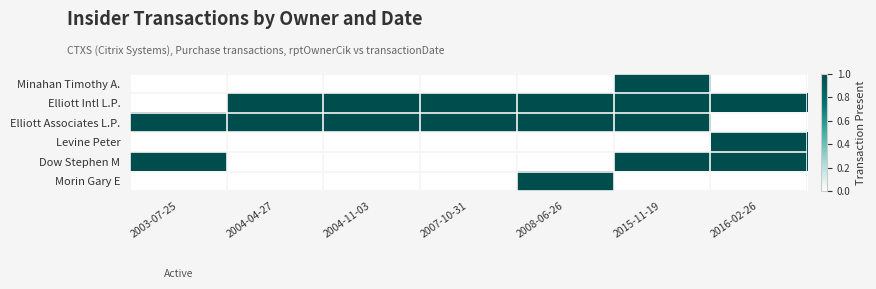

Reading left to right, extract all data points from this chart.

Minahan Timothy A.: 2003-07-25=0	2004-04-27=0	2004-11-03=0	2007-10-31=0	2008-06-26=0	2015-11-19=1	2016-02-26=0
Elliott Intl L.P.: 2003-07-25=0	2004-04-27=1	2004-11-03=1	2007-10-31=1	2008-06-26=1	2015-11-19=1	2016-02-26=1
Elliott Associates L.P.: 2003-07-25=1	2004-04-27=1	2004-11-03=1	2007-10-31=1	2008-06-26=1	2015-11-19=1	2016-02-26=0
Levine Peter: 2003-07-25=0	2004-04-27=0	2004-11-03=0	2007-10-31=0	2008-06-26=0	2015-11-19=0	2016-02-26=1
Dow Stephen M: 2003-07-25=1	2004-04-27=0	2004-11-03=0	2007-10-31=0	2008-06-26=0	2015-11-19=1	2016-02-26=1
Morin Gary E: 2003-07-25=0	2004-04-27=0	2004-11-03=0	2007-10-31=0	2008-06-26=1	2015-11-19=0	2016-02-26=0